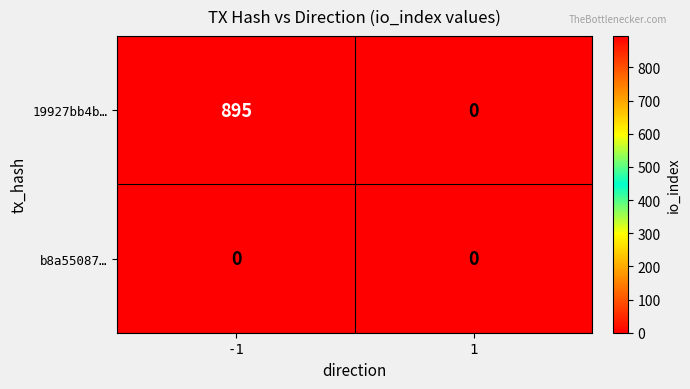

Reading right to left, what are all the values shown in this chart?

19927bb4b…: 0	895
b8a55087…: 0	0